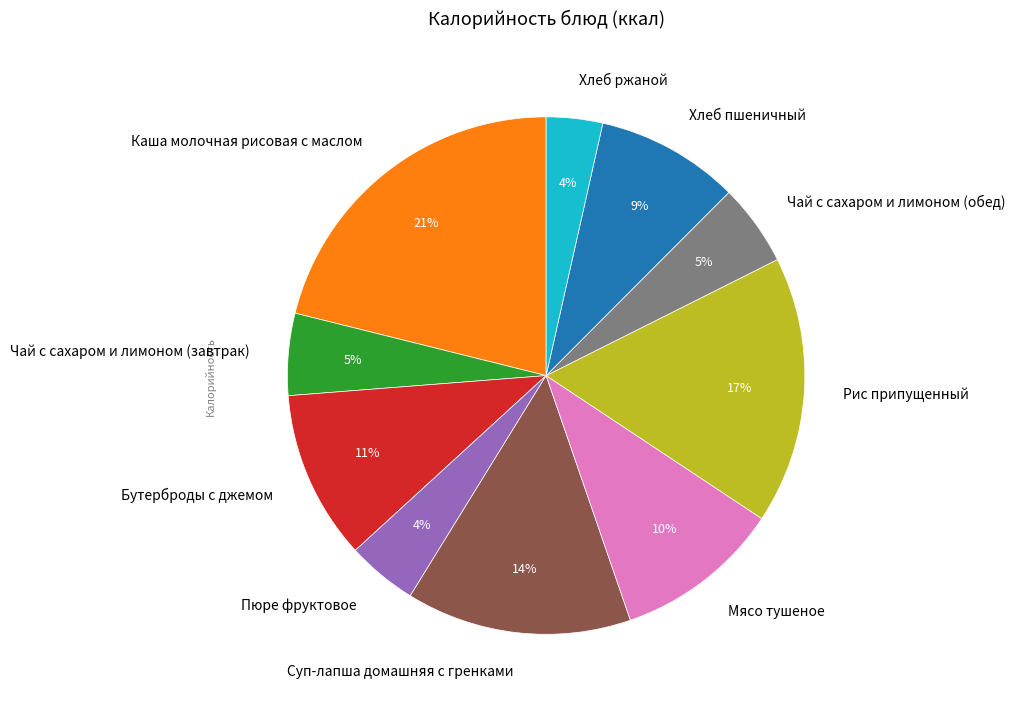

To the nearest percent, what percentage of the pie is Хлеб пшеничный?

9%